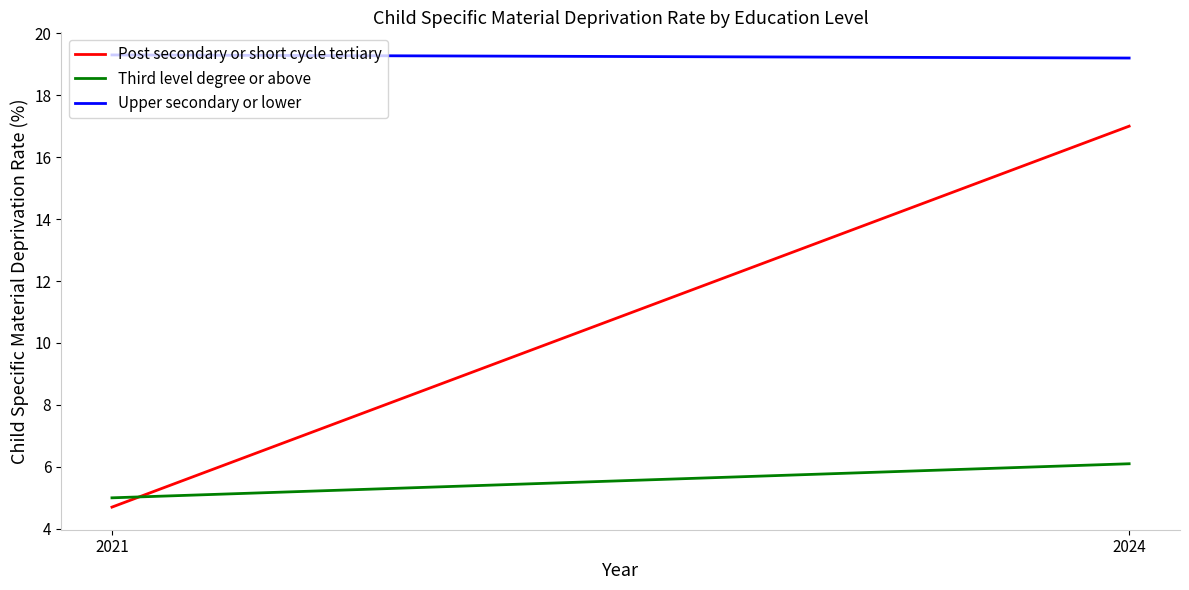

How many data points does each series have?

2